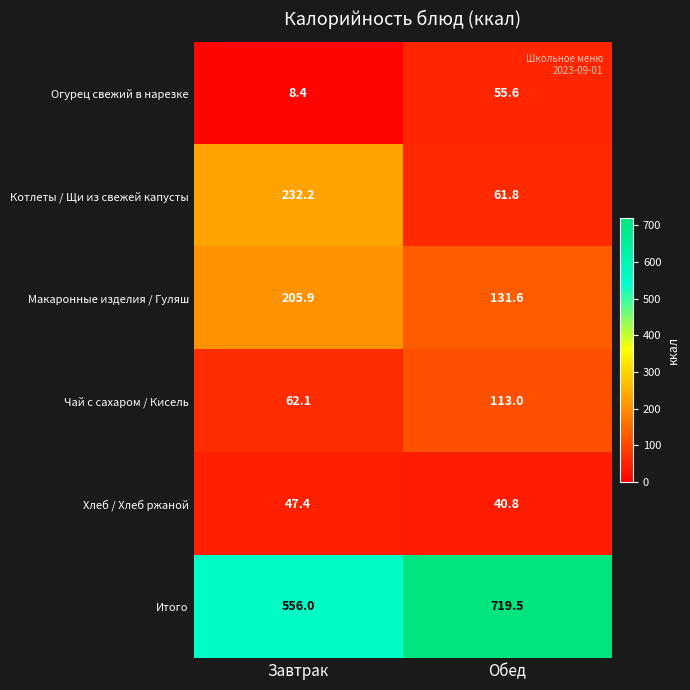

At which category does the chart reach its minimum across all series?

Завтрак